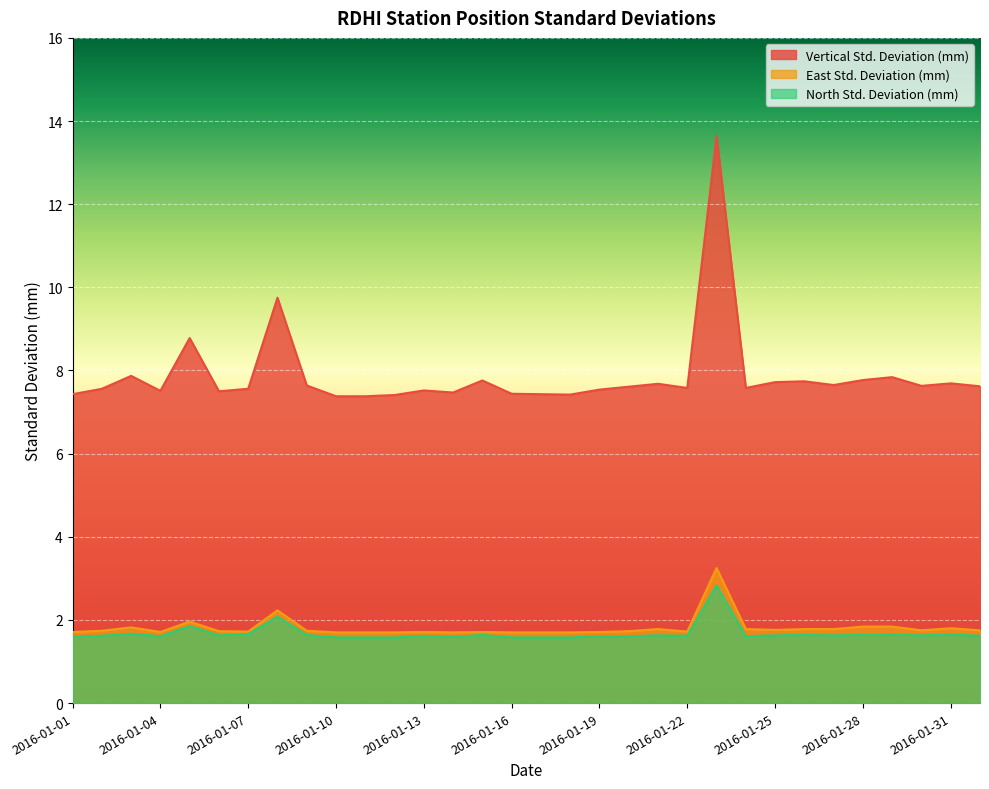

Does the chart display data point markers on the line(s)?

No